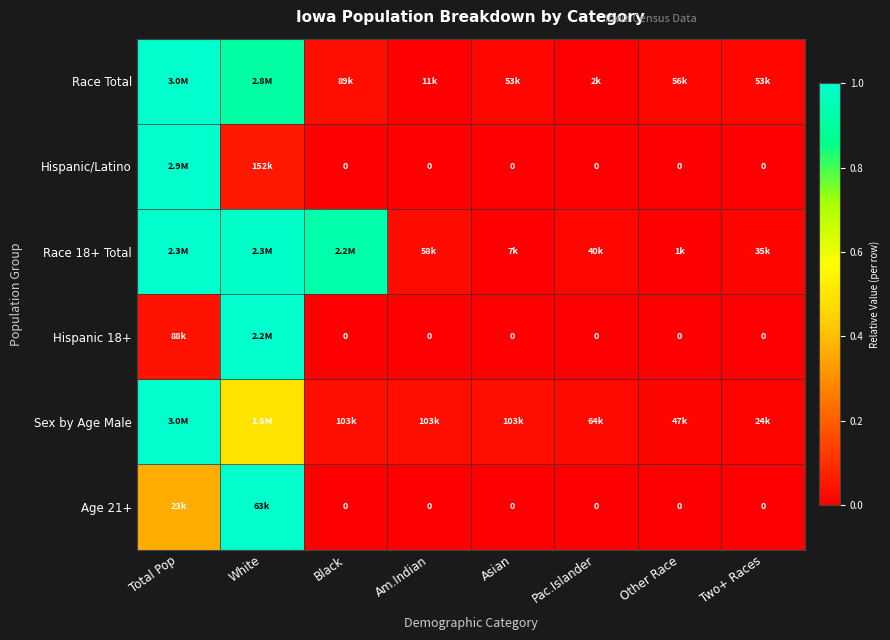

True or false: Race 18+ Total has a value of 0.5 at Total Pop.

False